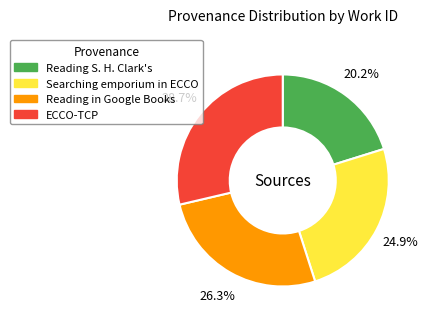

Rank the categories by value from lowest to highest.

Reading S. H. Clark's, Searching emporium in ECCO, Reading in Google Books, ECCO-TCP